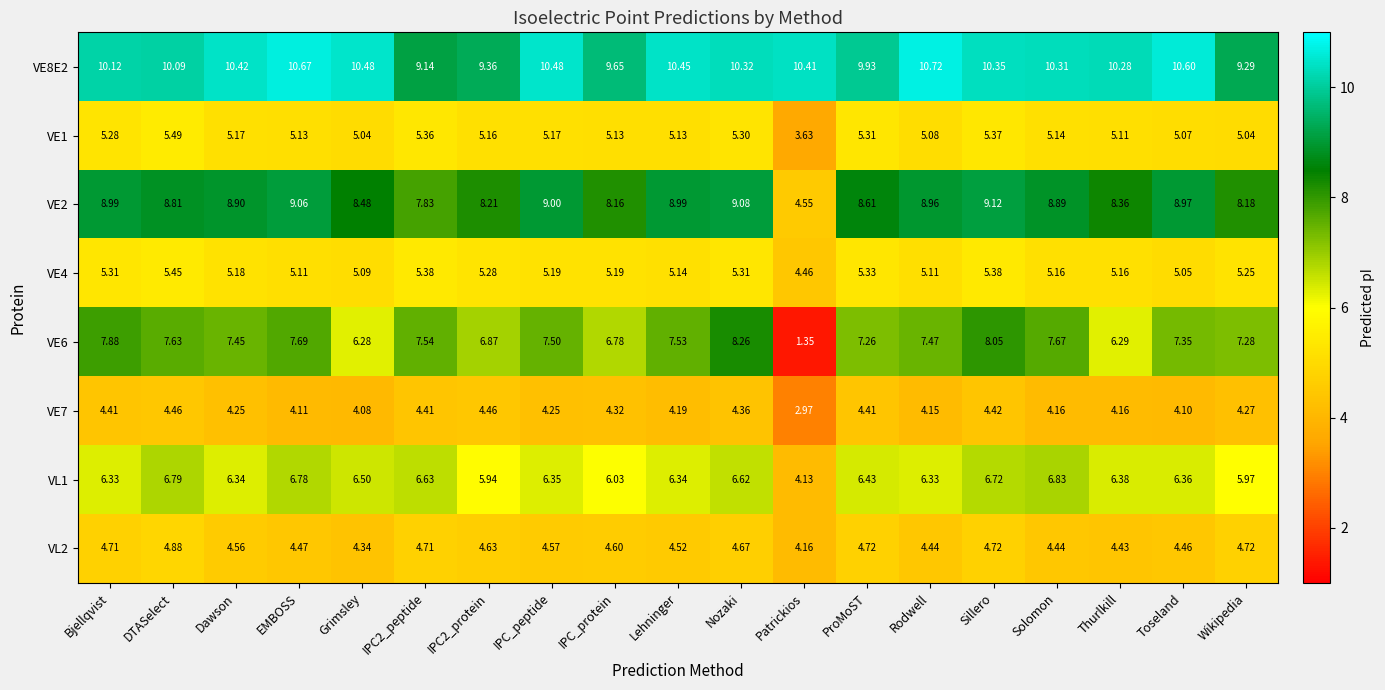

Rank the series at Wikipedia from highest to lowest value.

VE8E2, VE2, VE6, VL1, VE4, VE1, VL2, VE7